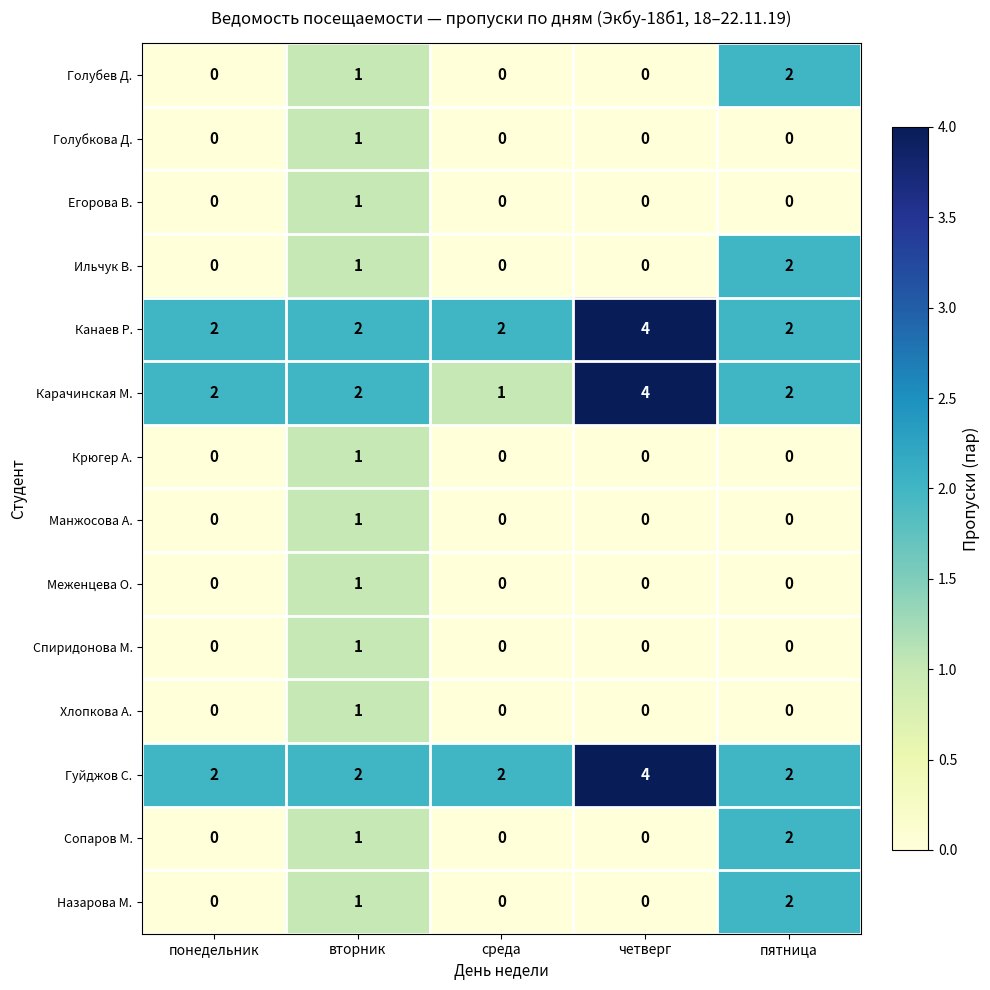

What is the spread (max minus min) of values at четверг?

4